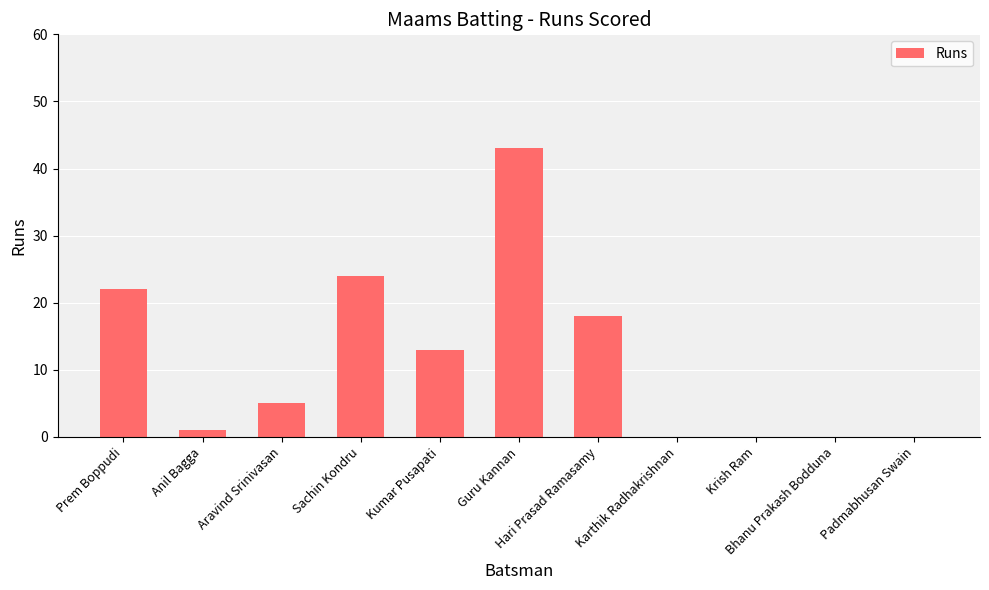

What is the change in value from Kumar Pusapati to Padmabhusan Swain?

-13